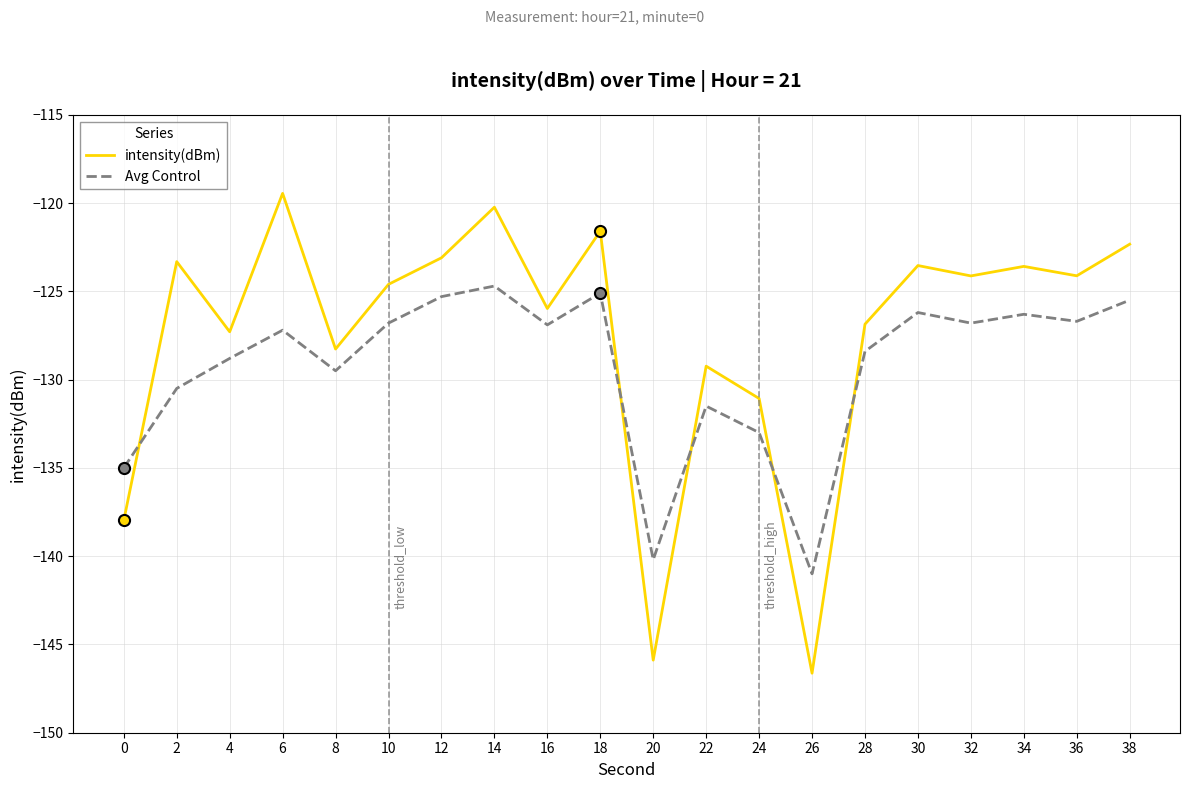

True or false: Avg Control and intensity(dBm) cross at least once.

True